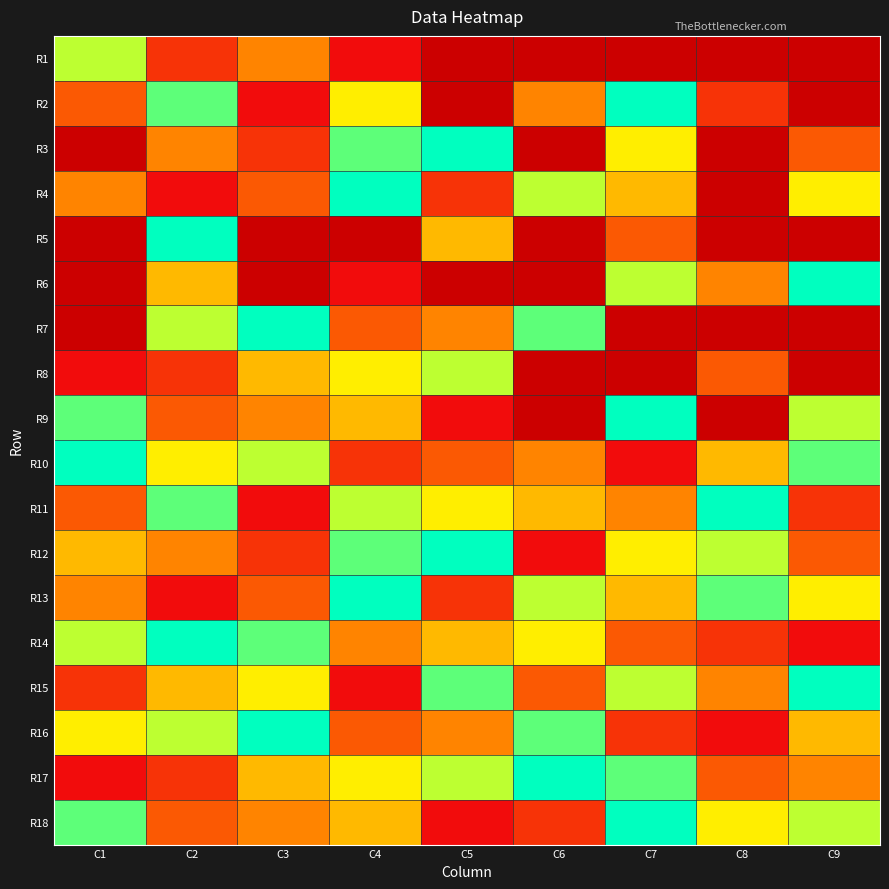

What is the greatest value displayed?

9.0